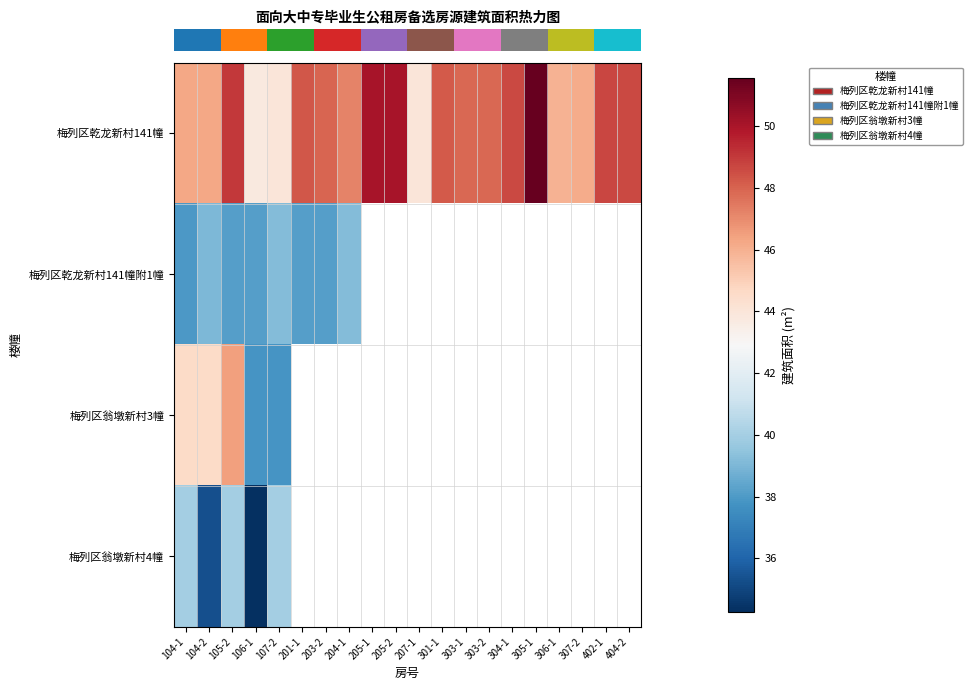

Between 201-1 and 207-1, which is larger?

201-1